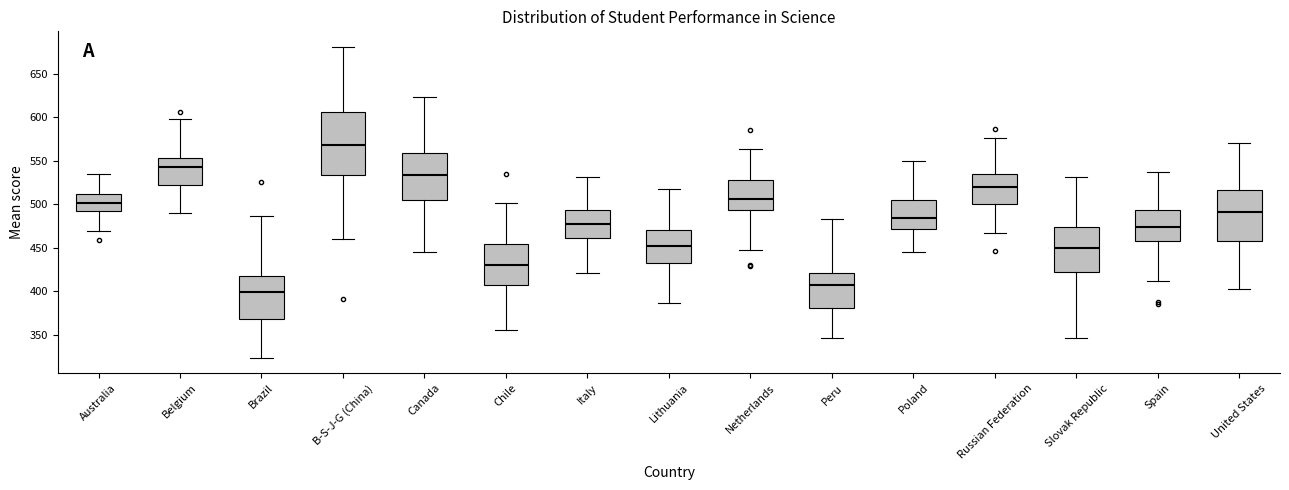

Reading left to right, read every box against the y-axis: the position of its median line, the range the box covers, and the ends of its whiskers. The values are not printed on the chart, so give them approximately, as read against the axis.

Australia: median 500, box 490 to 510, whiskers 470 to 535
Belgium: median 540, box 525 to 555, whiskers 490 to 600
Brazil: median 400, box 370 to 415, whiskers 325 to 485
B-S-J-G (China): median 570, box 535 to 605, whiskers 460 to 680
Canada: median 535, box 505 to 560, whiskers 445 to 625
Chile: median 430, box 405 to 455, whiskers 355 to 500
Italy: median 480, box 460 to 495, whiskers 420 to 530
Lithuania: median 450, box 430 to 470, whiskers 385 to 515
Netherlands: median 505, box 495 to 530, whiskers 445 to 565
Peru: median 405, box 380 to 420, whiskers 345 to 485
Poland: median 485, box 470 to 505, whiskers 445 to 550
Russian Federation: median 520, box 500 to 535, whiskers 465 to 575
Slovak Republic: median 450, box 420 to 475, whiskers 345 to 530
Spain: median 475, box 460 to 495, whiskers 410 to 535
United States: median 490, box 460 to 515, whiskers 400 to 570